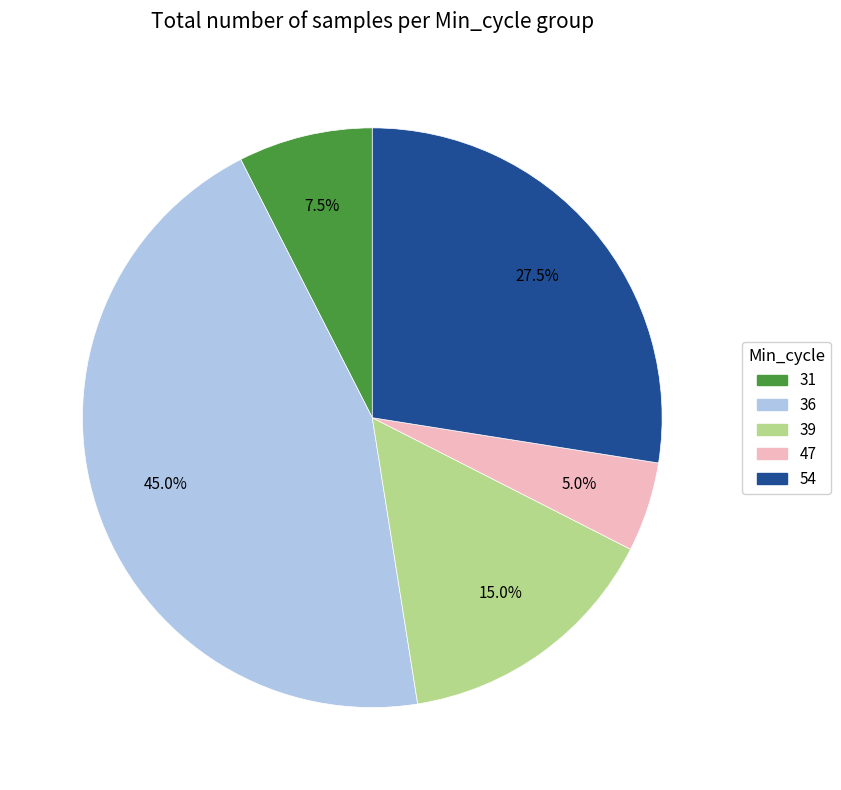

Does any single category account for the majority?

No